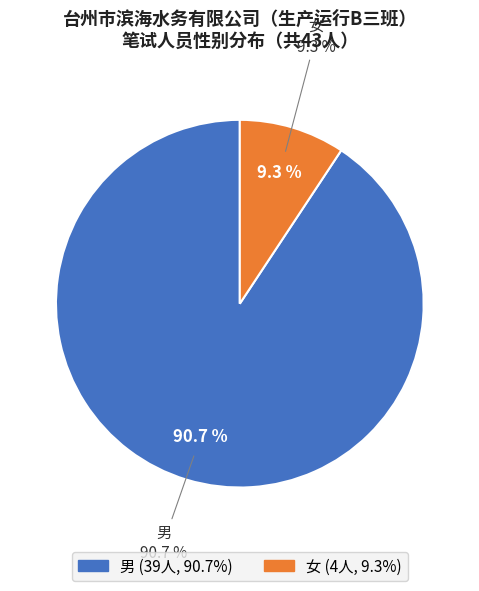

To the nearest percent, what is the combined percentage of 女 and 男?

100%